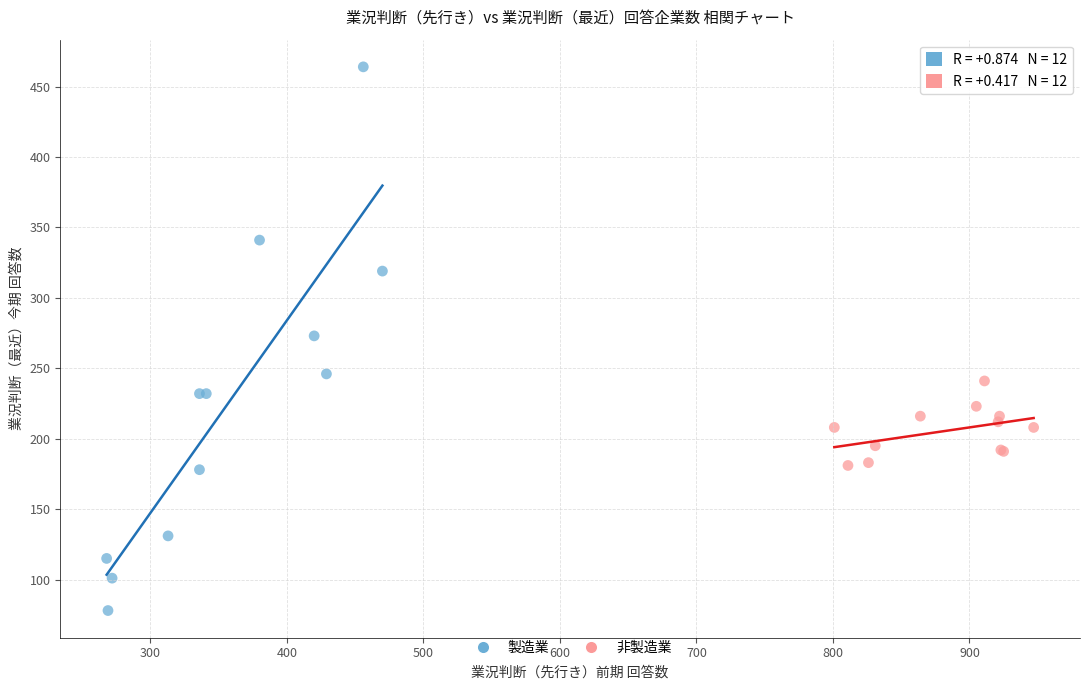

Which series reaches the maximum Y coordinate?

製造業